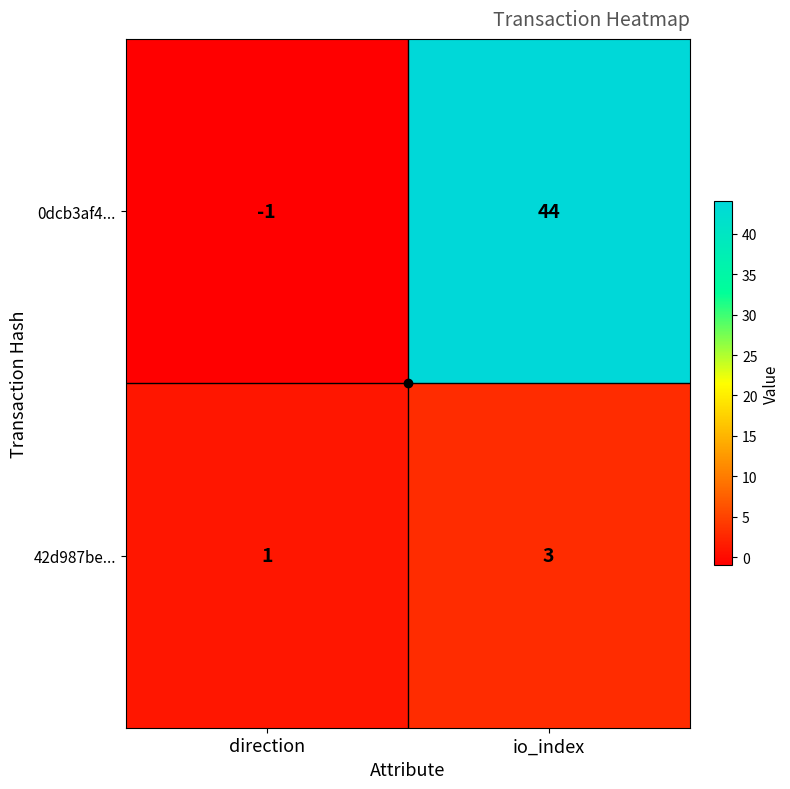

Which series has the largest total across all categories?

0dcb3af4...